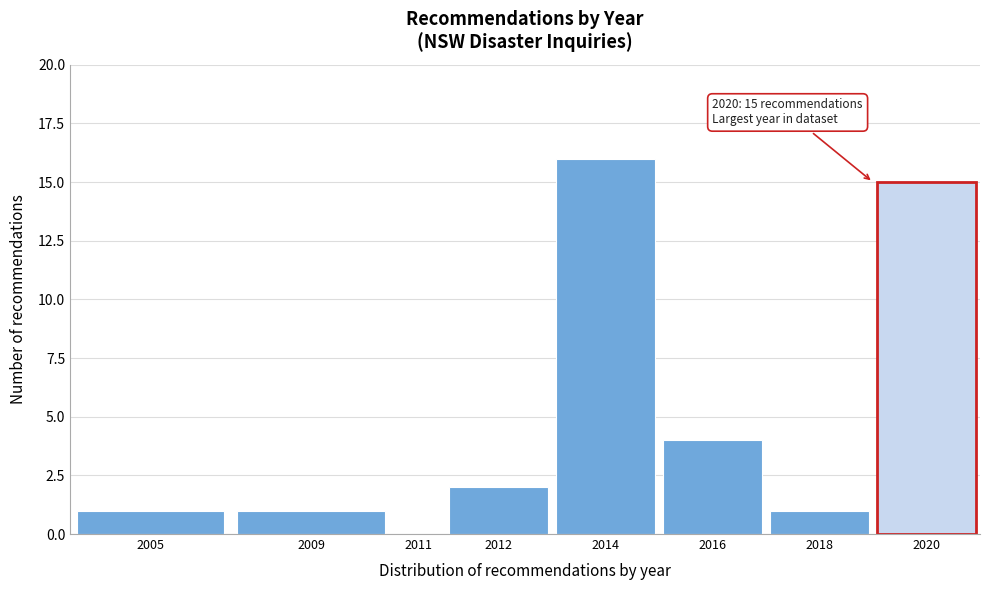

Reading left to right, transcribe all the data shown in this chart.

2005=1	2009=1	2011=0	2012=2	2014=16	2016=4	2018=1	2020=15